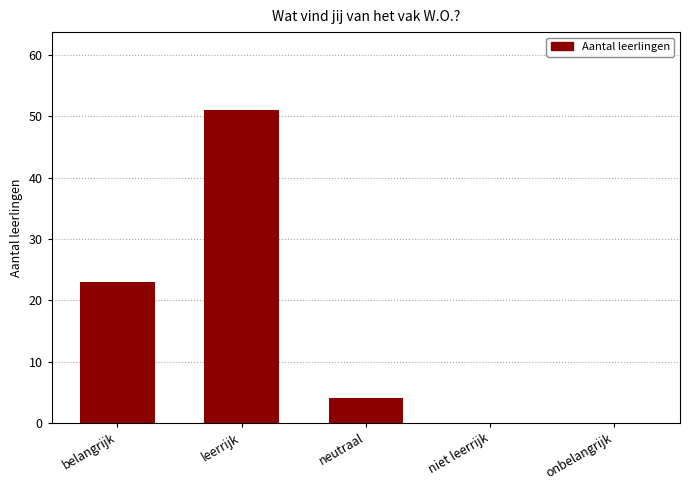

The chart shows a value of 14 at leerrijk. True or false?

False